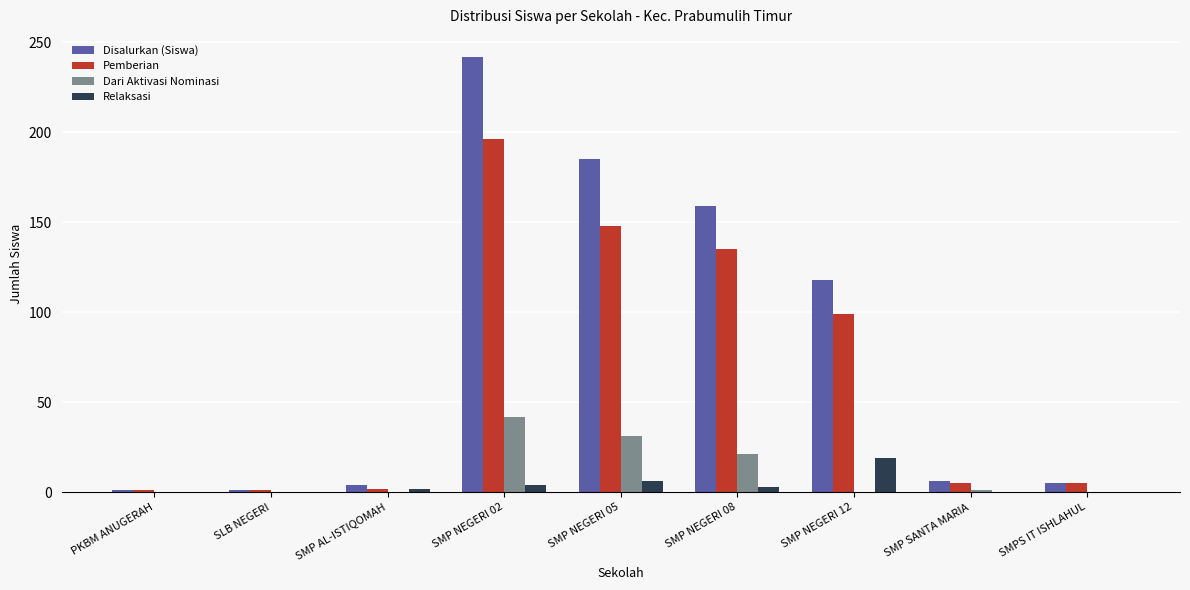

Which series has the largest total across all categories?

Disalurkan (Siswa)